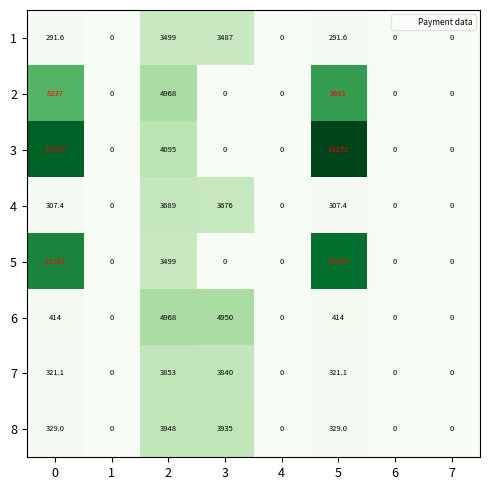

Count the number of categories in the chart.

8